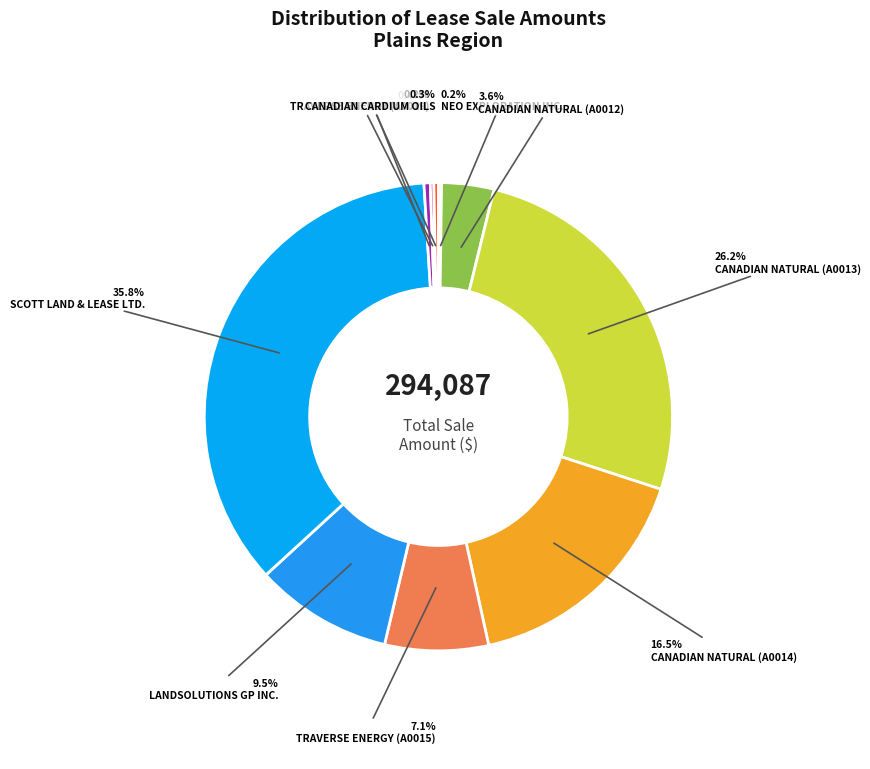

What is the largest slice in the pie chart?

SCOTT LAND & LEASE LTD.